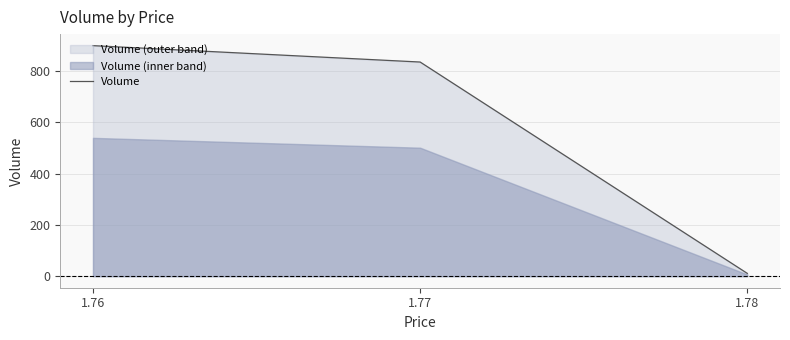

How many data points does each series have?

3